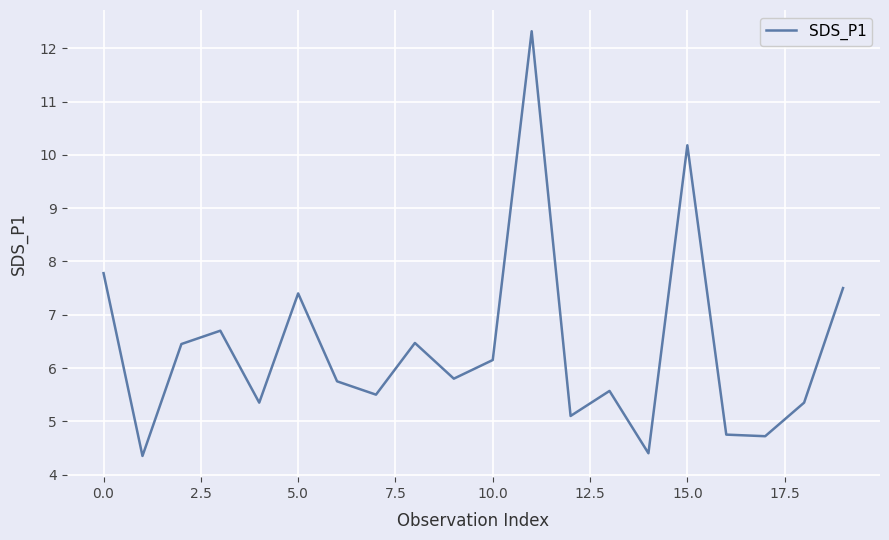

What is the difference between the maximum and minimum values?

8.0